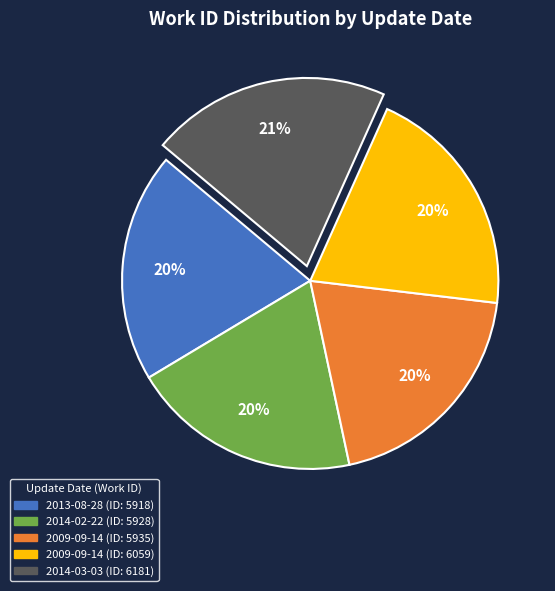

To the nearest percent, what is the average slice percentage?

20%